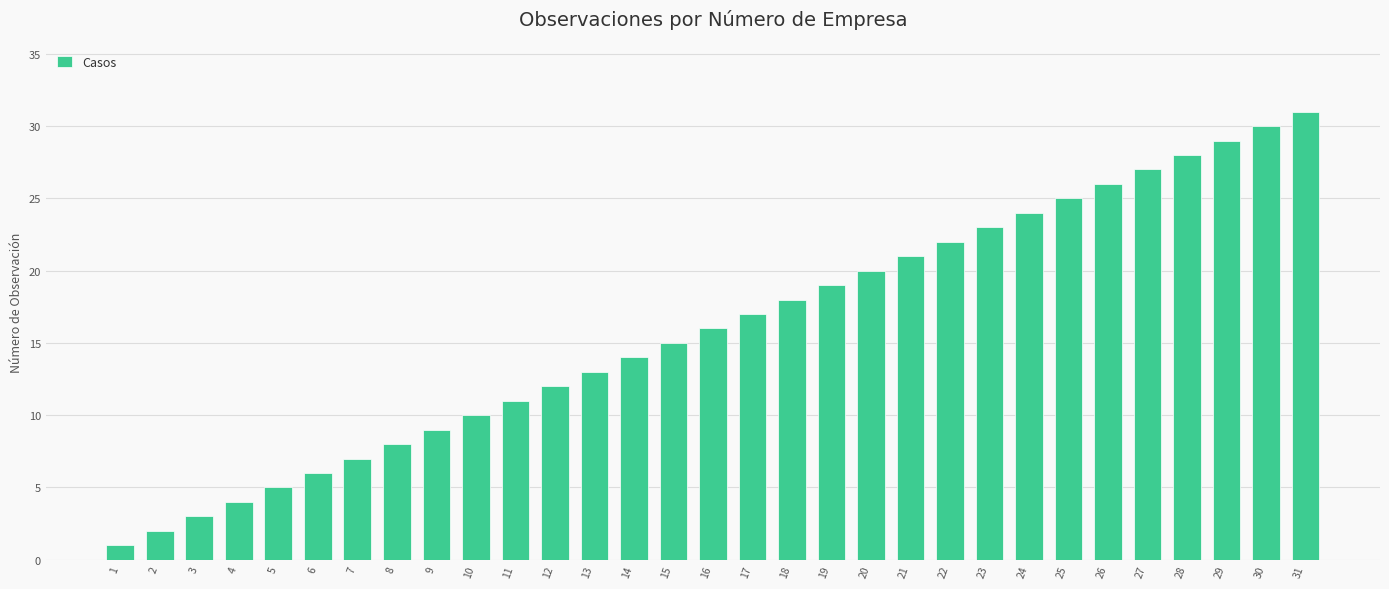

Is it true that the value at 15 is 15?

True